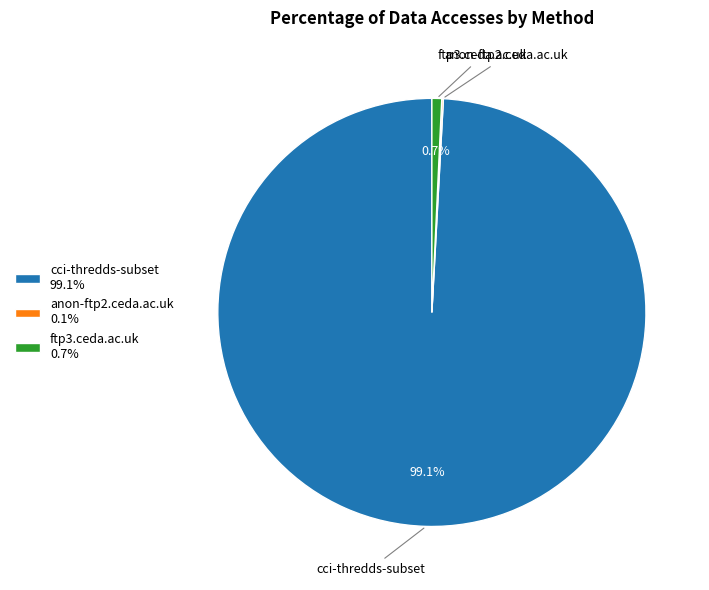

To the nearest percent, what portion does cci-thredds-subset represent?

99%